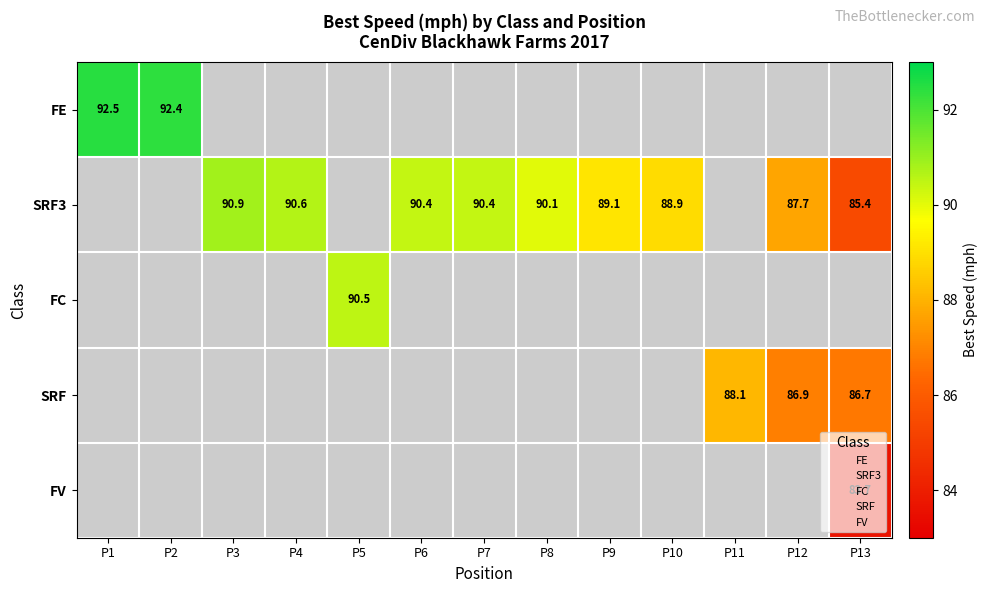

Reading left to right, what are all the values shown in this chart?

FE: Elliott Sohn=92.5	Rhett Barkau=92.4	Robert Lojkovic=0.0	Steven Greenhill=0.0	Mark Hutchison=0.0	Peter Jankovskis=0.0	Jason Kubasak=0.0	Martin Wiedenhoeft=0.0	Douglas Loughead=0.0	John Vogel=0.0	Owen Coon=0.0	Dave Tatge=0.0	Bret Burrow=0.0
SRF3: Elliott Sohn=0.0	Rhett Barkau=0.0	Robert Lojkovic=90.9	Steven Greenhill=90.6	Mark Hutchison=0.0	Peter Jankovskis=90.4	Jason Kubasak=90.4	Martin Wiedenhoeft=90.1	Douglas Loughead=89.1	John Vogel=88.9	Owen Coon=0.0	Dave Tatge=87.7	Bret Burrow=85.4
FC: Elliott Sohn=0.0	Rhett Barkau=0.0	Robert Lojkovic=0.0	Steven Greenhill=0.0	Mark Hutchison=90.5	Peter Jankovskis=0.0	Jason Kubasak=0.0	Martin Wiedenhoeft=0.0	Douglas Loughead=0.0	John Vogel=0.0	Owen Coon=0.0	Dave Tatge=0.0	Bret Burrow=0.0
SRF: Elliott Sohn=0.0	Rhett Barkau=0.0	Robert Lojkovic=0.0	Steven Greenhill=0.0	Mark Hutchison=0.0	Peter Jankovskis=0.0	Jason Kubasak=0.0	Martin Wiedenhoeft=0.0	Douglas Loughead=0.0	John Vogel=0.0	Owen Coon=88.1	Dave Tatge=86.9	Bret Burrow=86.7
FV: Elliott Sohn=0.0	Rhett Barkau=0.0	Robert Lojkovic=0.0	Steven Greenhill=0.0	Mark Hutchison=0.0	Peter Jankovskis=0.0	Jason Kubasak=0.0	Martin Wiedenhoeft=0.0	Douglas Loughead=0.0	John Vogel=0.0	Owen Coon=0.0	Dave Tatge=0.0	Bret Burrow=83.7